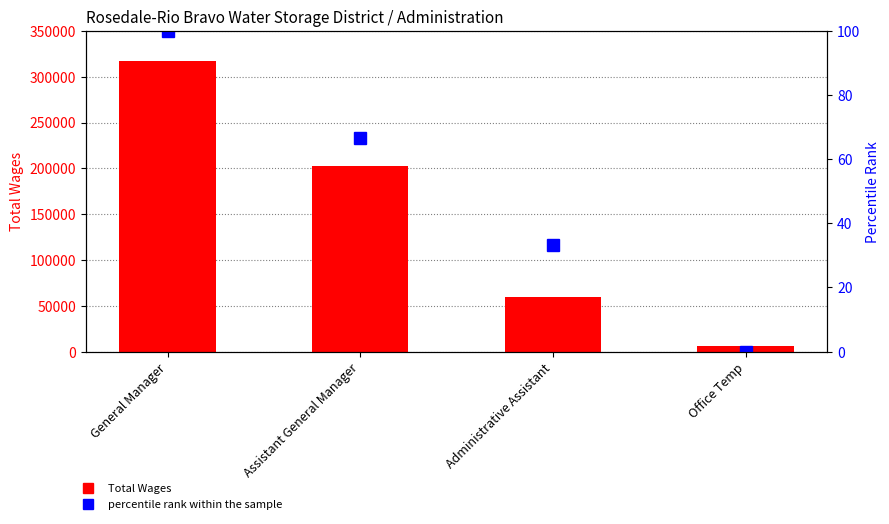

Is it true that percentile rank within the sample equals 103.4 at Assistant General Manager?

False